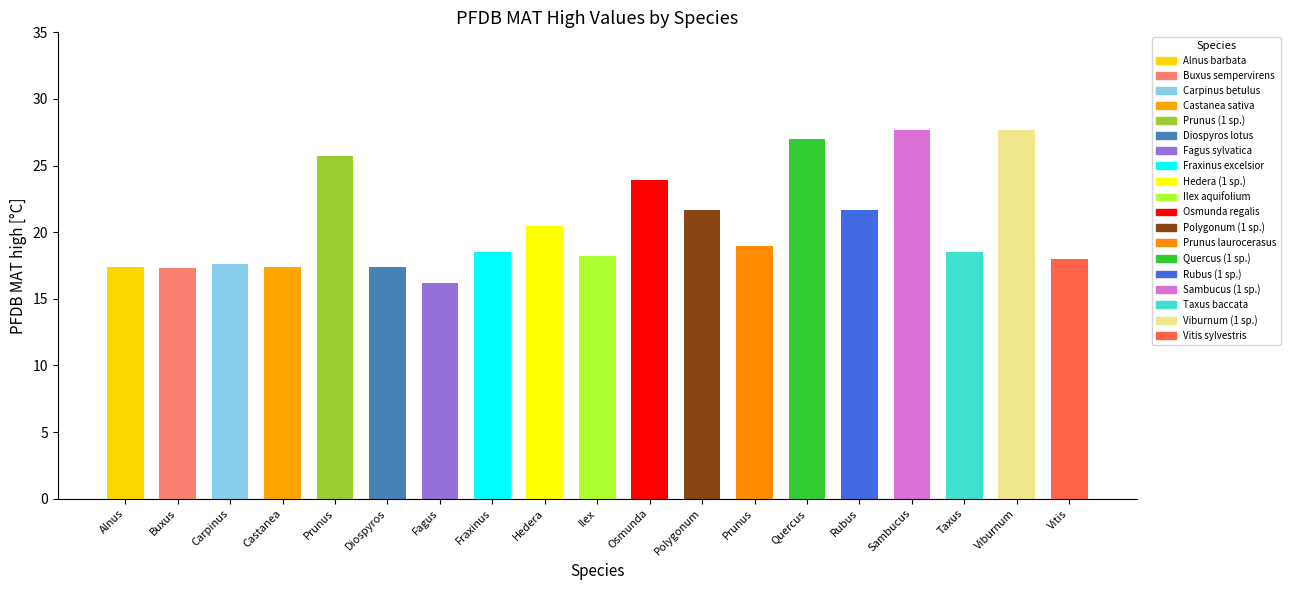

Reading left to right, extract all data points from this chart.

17.4	17.3	17.6	17.4	25.7	17.4	16.2	18.5	20.5	18.2	23.9	21.7	19.0	27.0	21.7	27.7	18.5	27.7	18.0